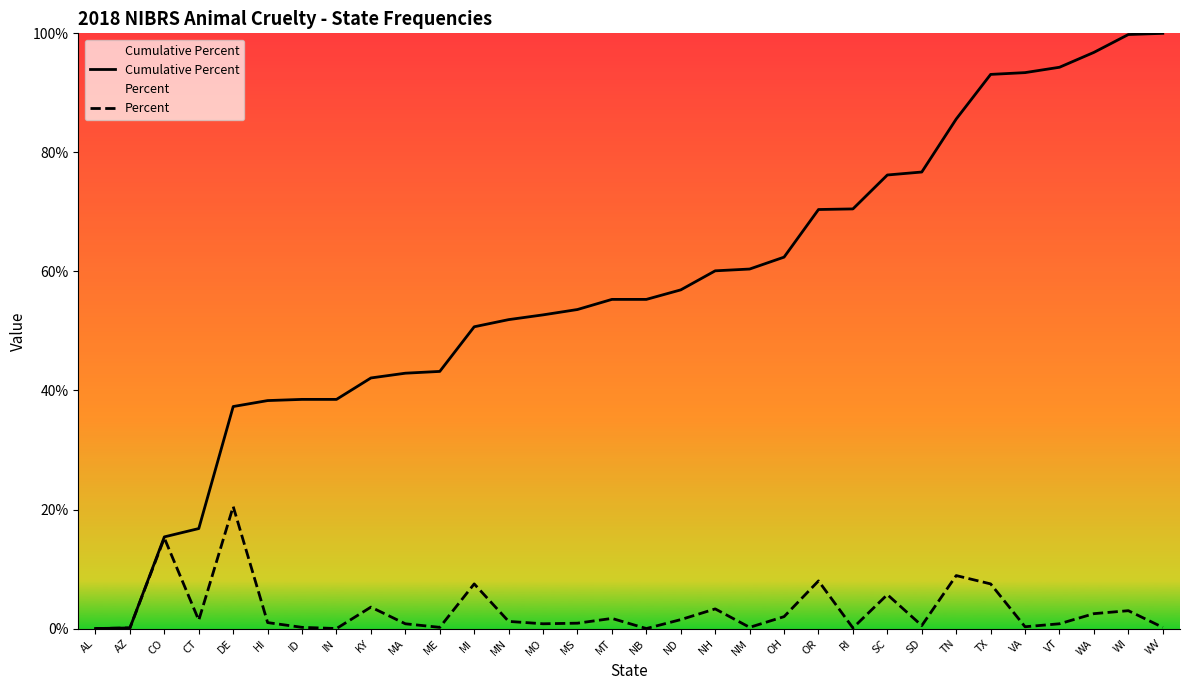

What is the total value across all series at ID?

38.7